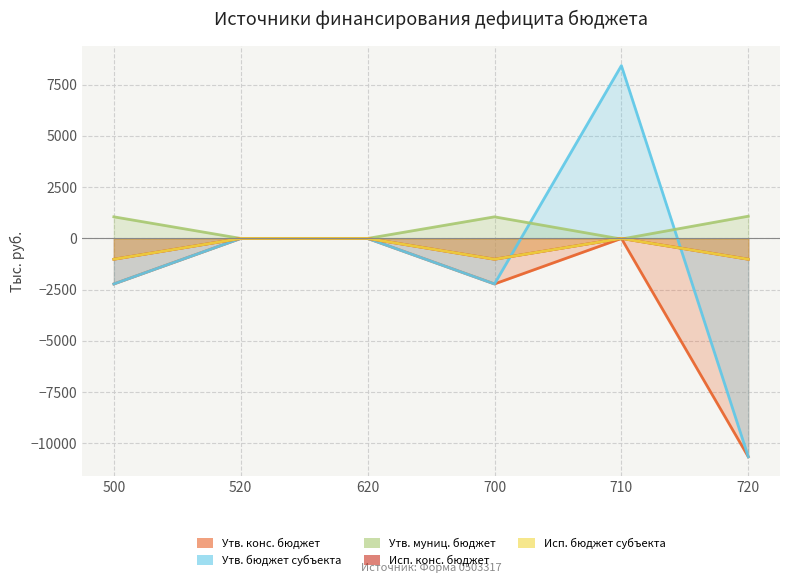

Read the Утв. конс. бюджет value at 700.

-2220.5